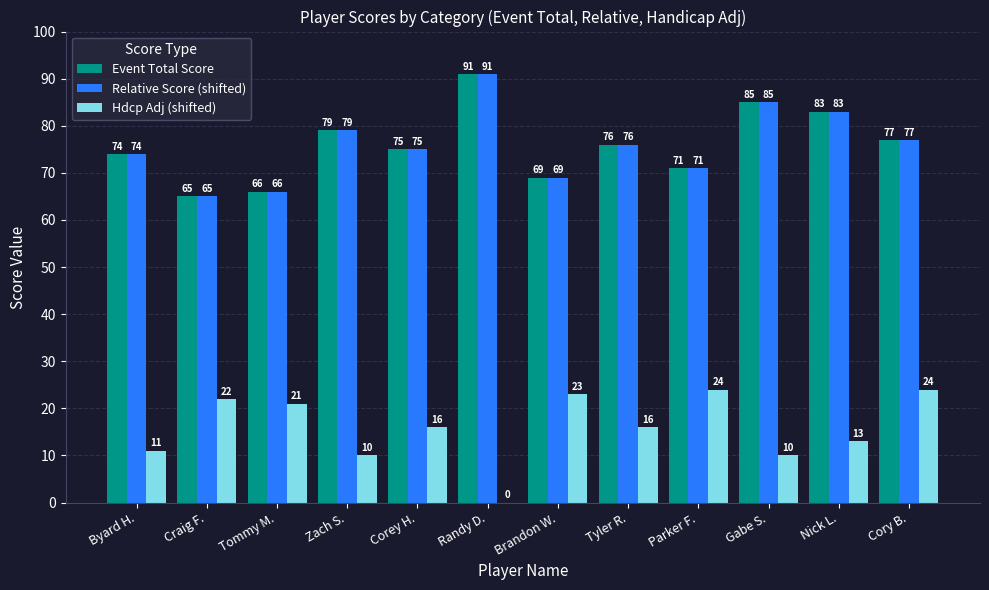

What is the maximum value shown in the chart?

91